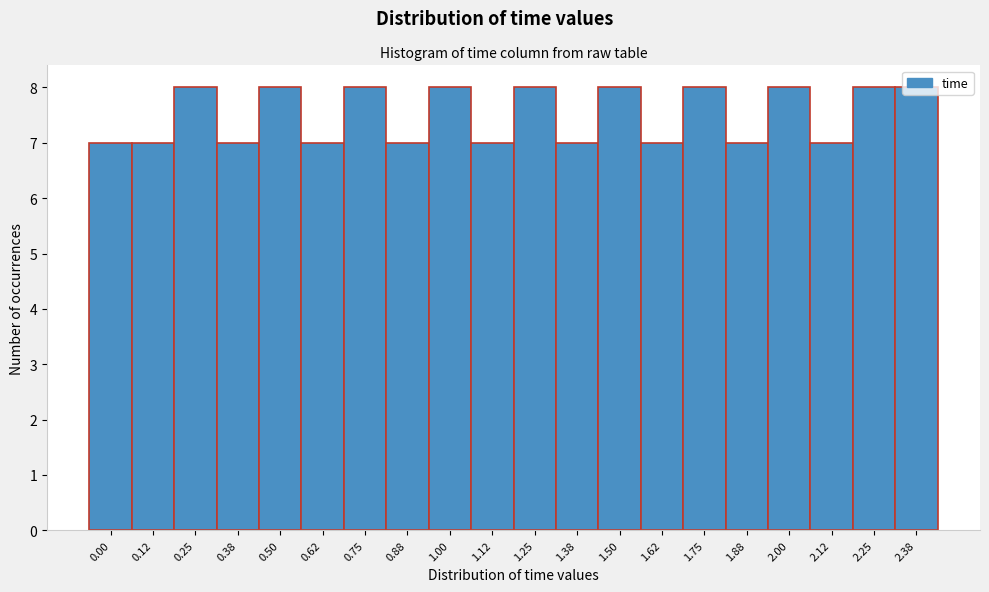

Is it true that the value at 1.88 is 7?

True